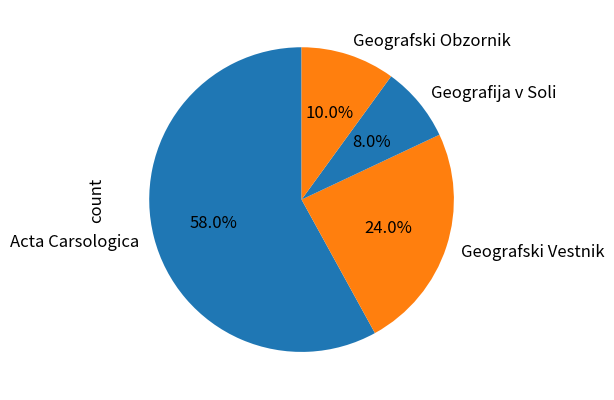

Does Acta Carsologica account for over 50% of the chart?

Yes